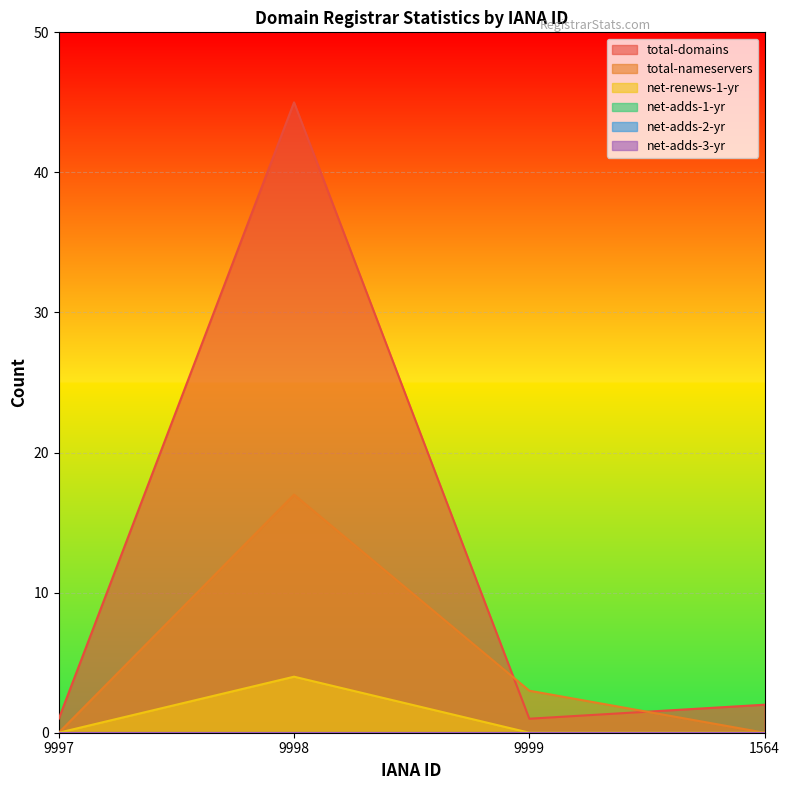

List the labels in order of total-domains value, largest first.

9998, 1564, 9997, 9999